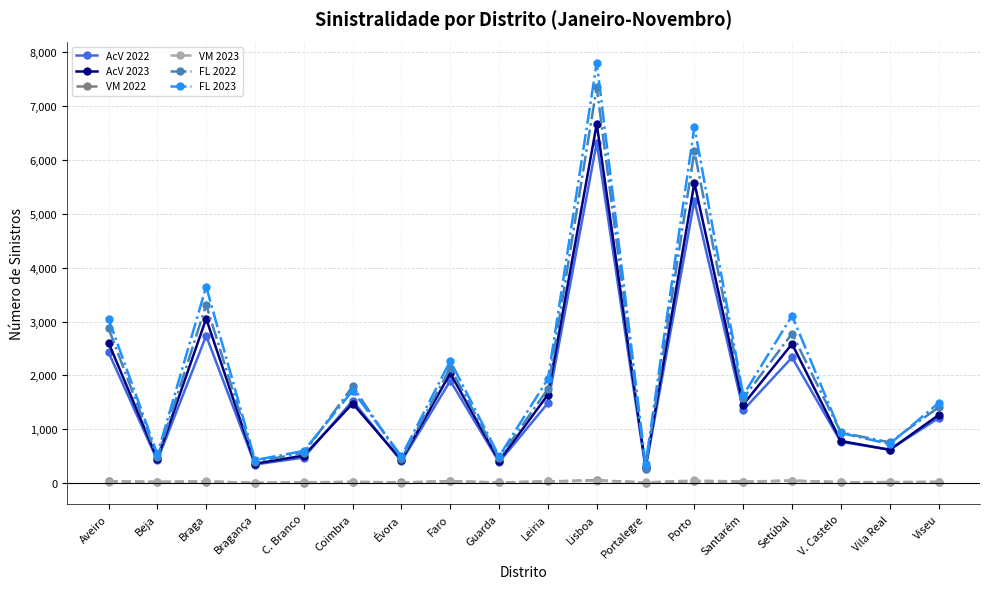

What are all the series names shown in the legend?

AcV 2022, AcV 2023, VM 2022, VM 2023, FL 2022, FL 2023